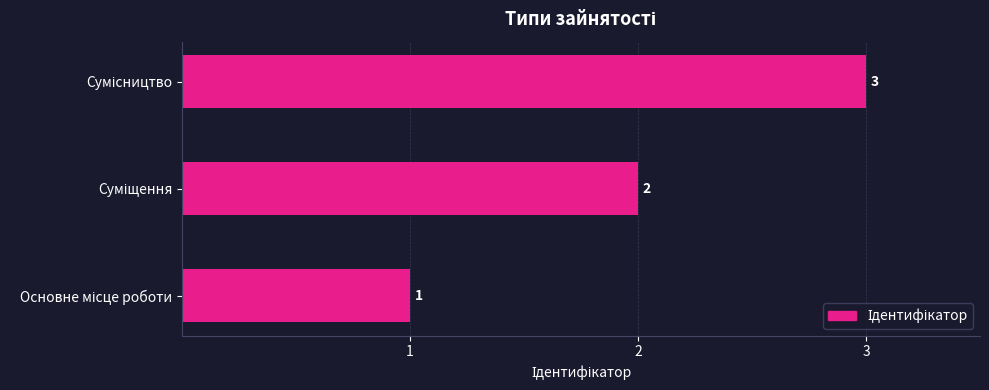

What is the average value?

2